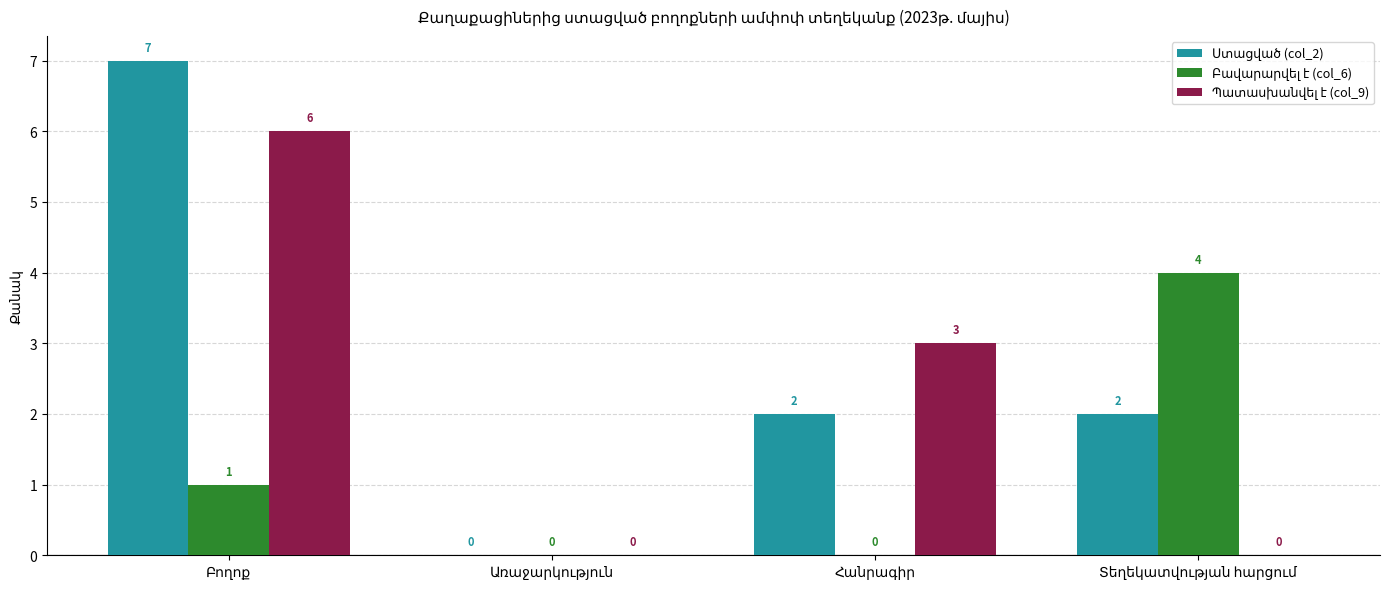

What is the greatest value displayed?

7